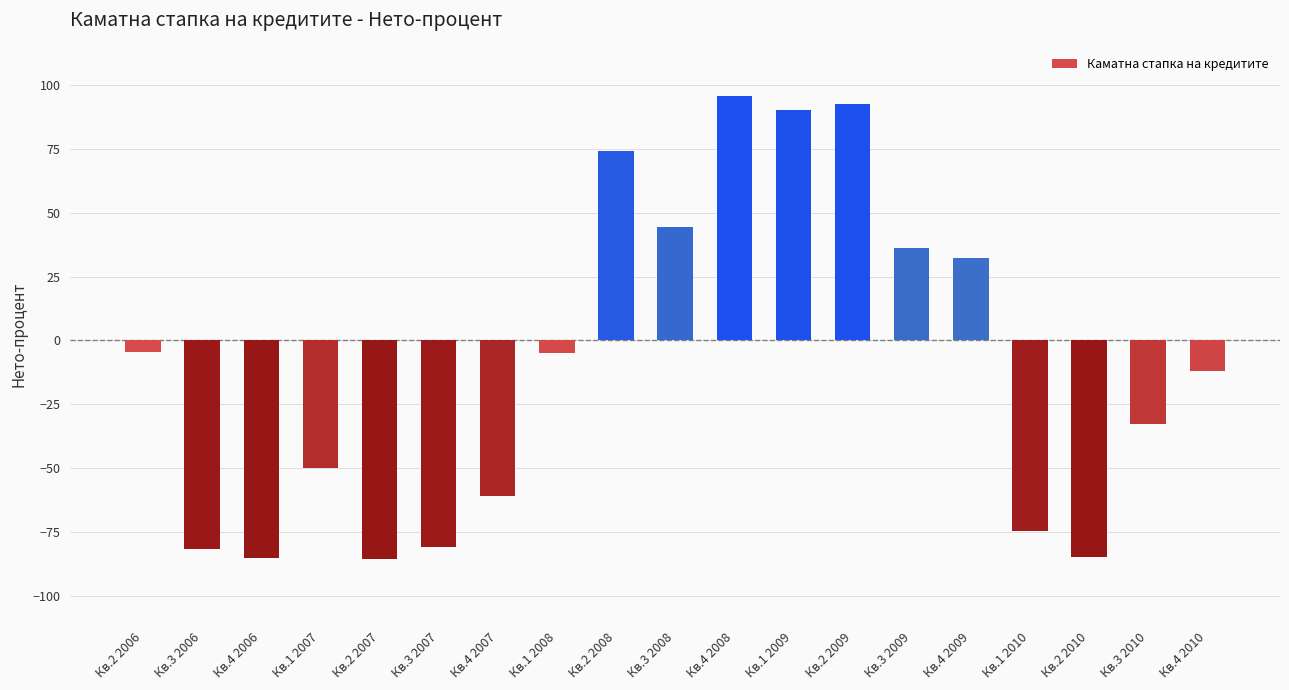

What is the difference between the values at Кв.1 2007 and Кв.4 2009?

82.0